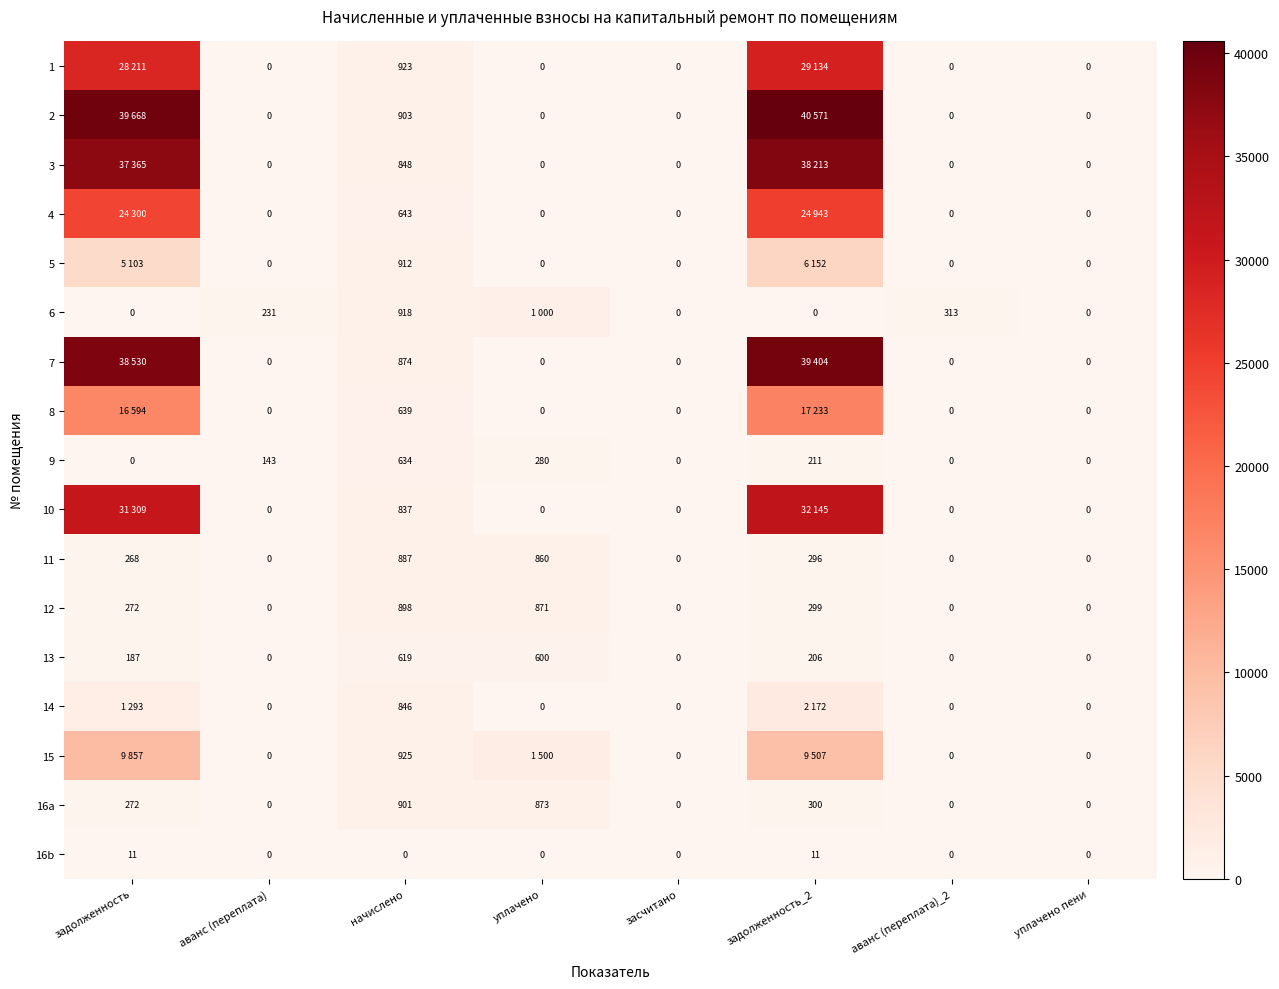

How many positive values does the 16a series have?

4